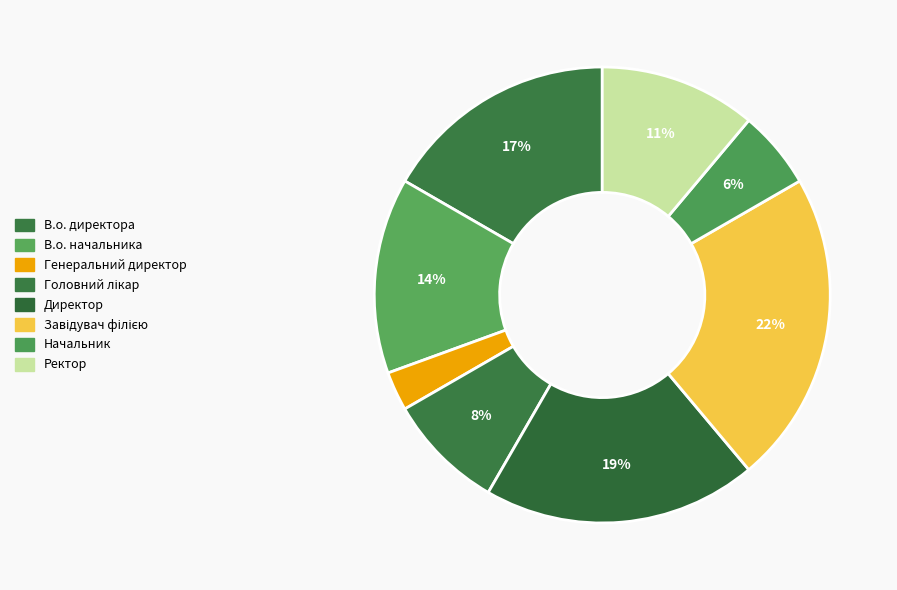

How many segments does this pie chart have?

8